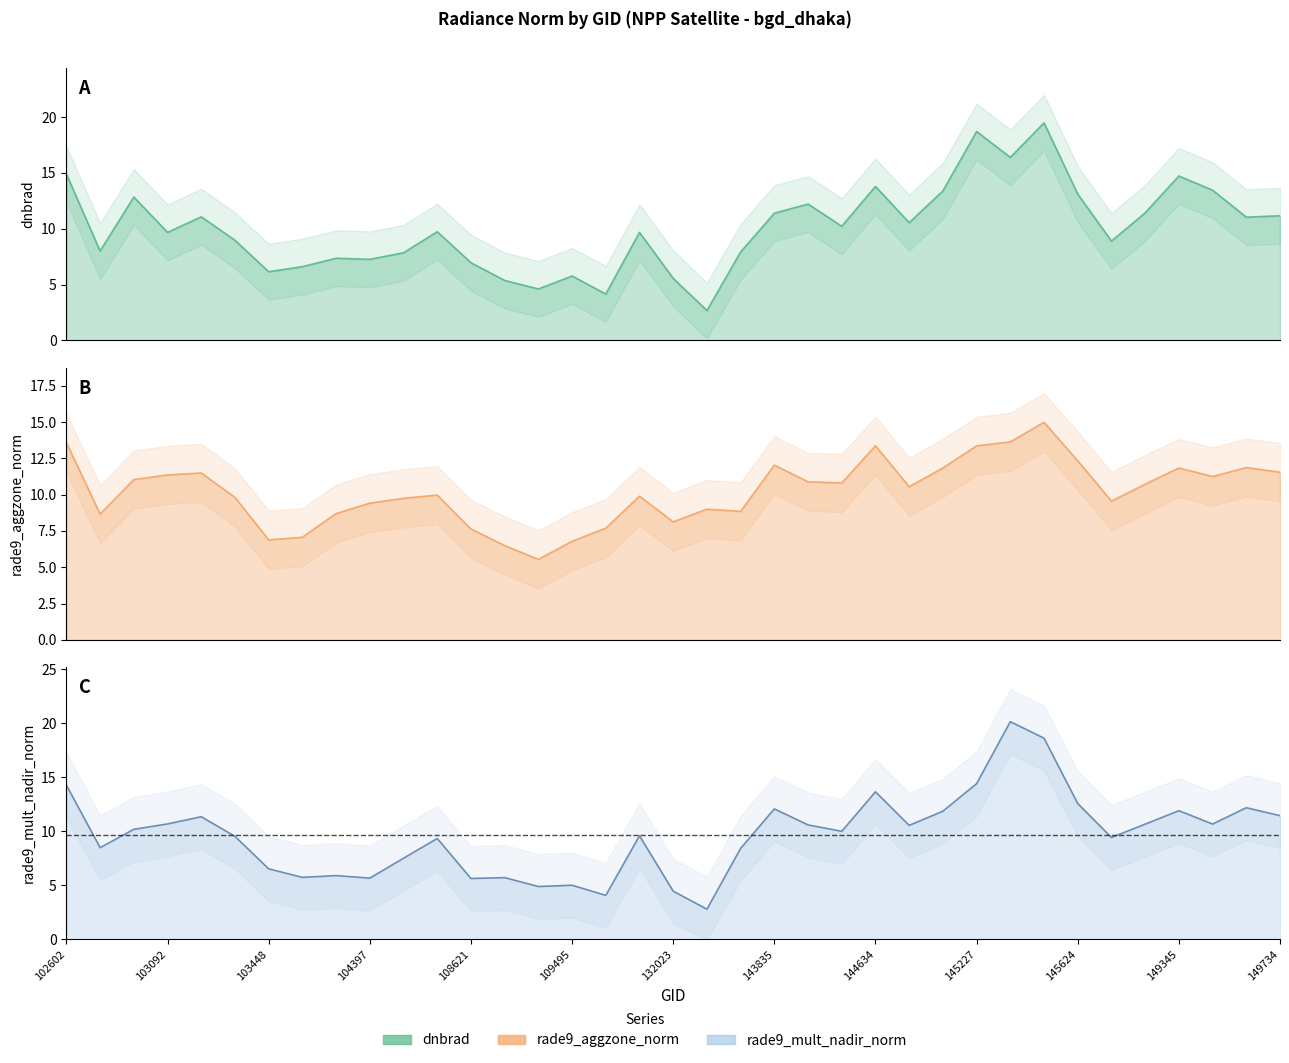

Where do dnbrad and rade9_aggzone_norm first cross each other?

102602 and 102724